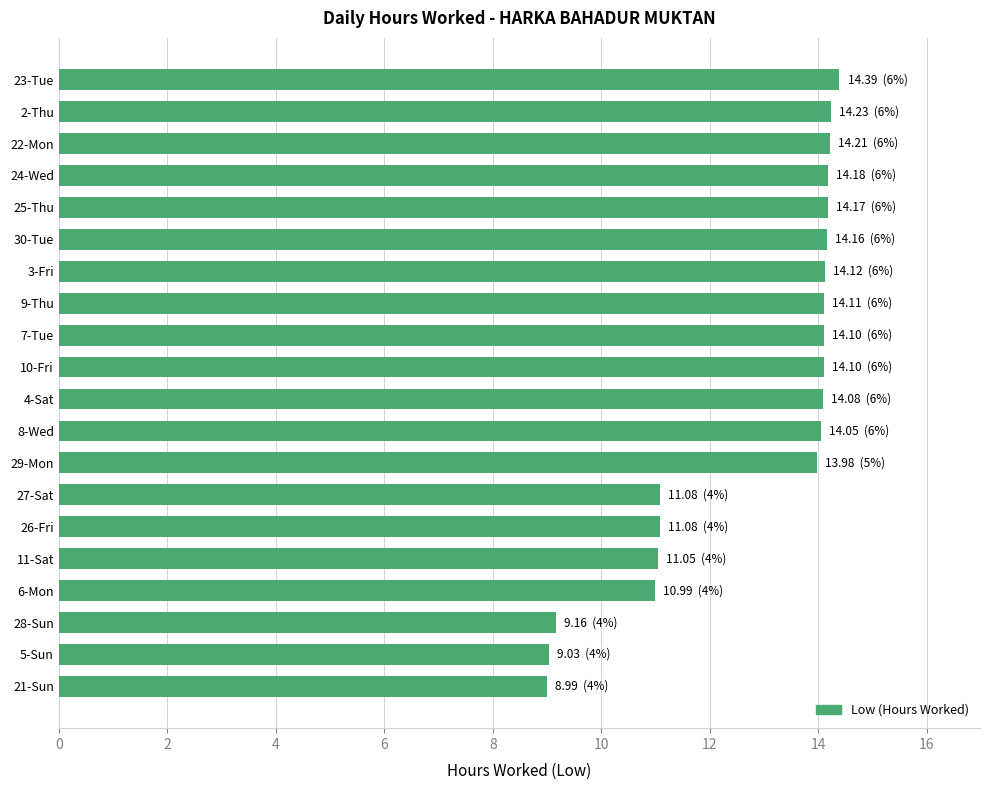

What is the value of the 6th bar from the top?

14.2